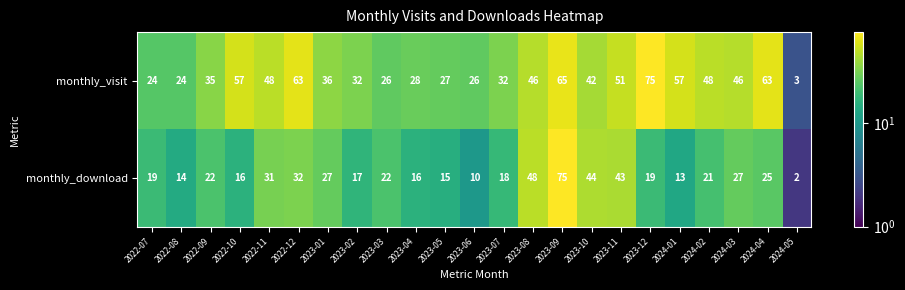

What is the difference between the monthly_download values at 2023-07 and 2023-09?

57